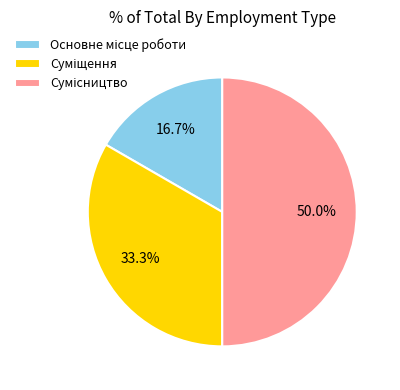

The Сумісництво slice represents 50% of the pie. True or false?

True